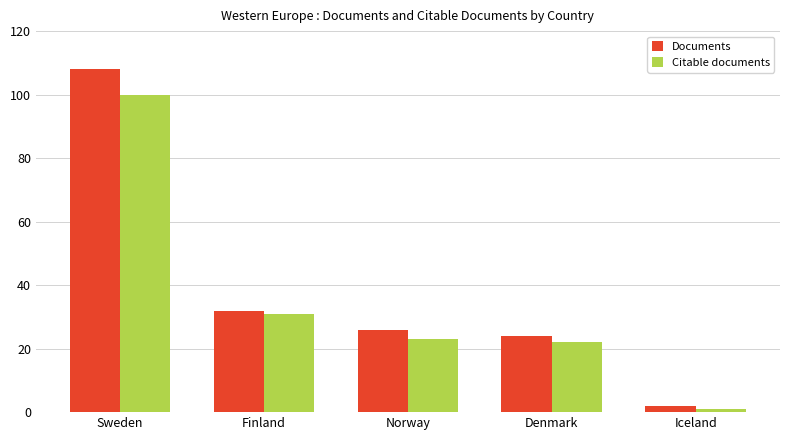

Reading left to right, what are all the values shown in this chart?

Documents: Sweden=108	Finland=32	Norway=26	Denmark=24	Iceland=2
Citable documents: Sweden=100	Finland=31	Norway=23	Denmark=22	Iceland=1